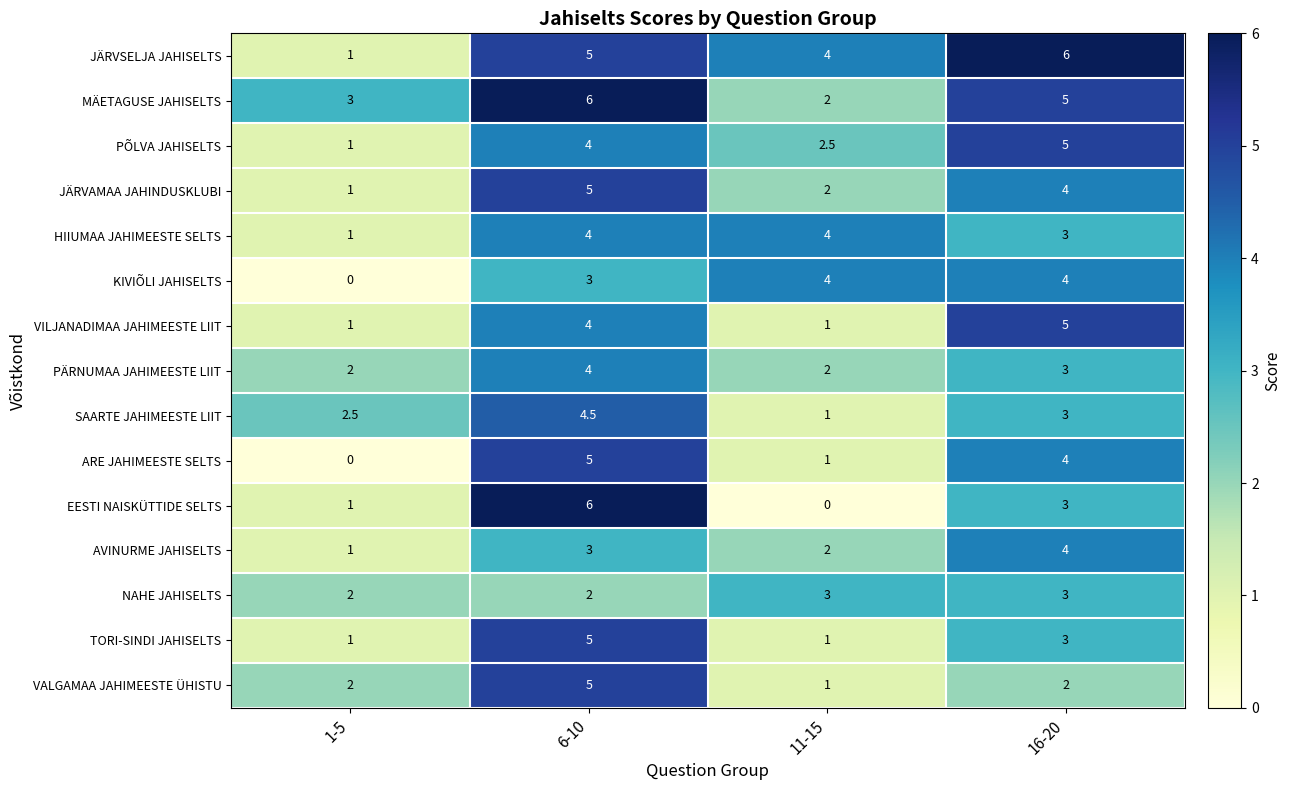

The VALGAMAA JAHIMEESTE ÜHISTU series shows 3.1 at 1-5. True or false?

False